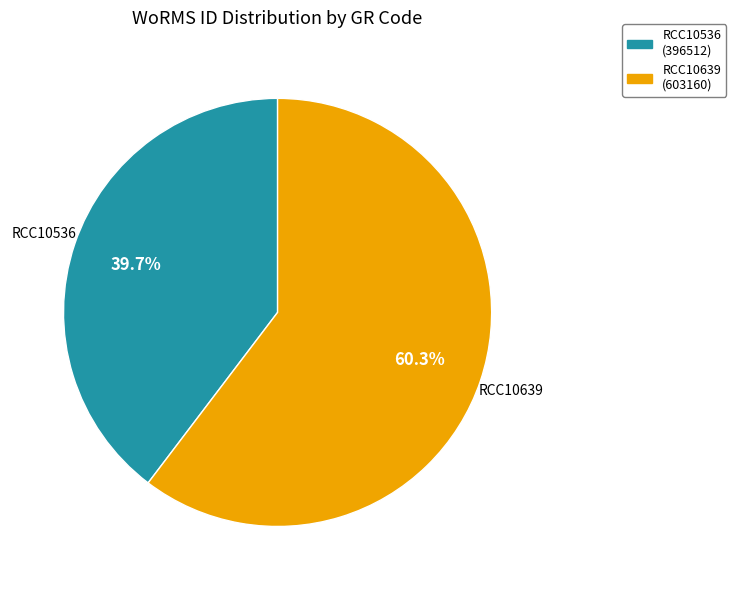

Which category has the smallest portion of the pie?

RCC10536